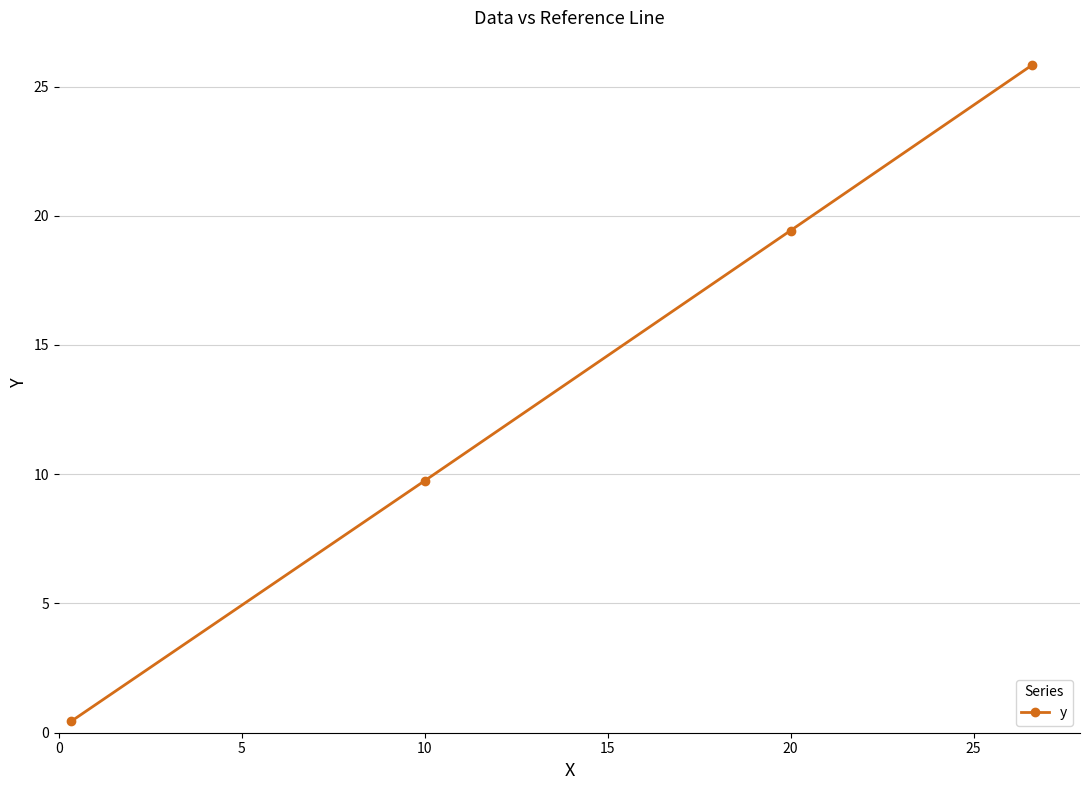

True or false: the data has more than 1 interior local peaks.

False